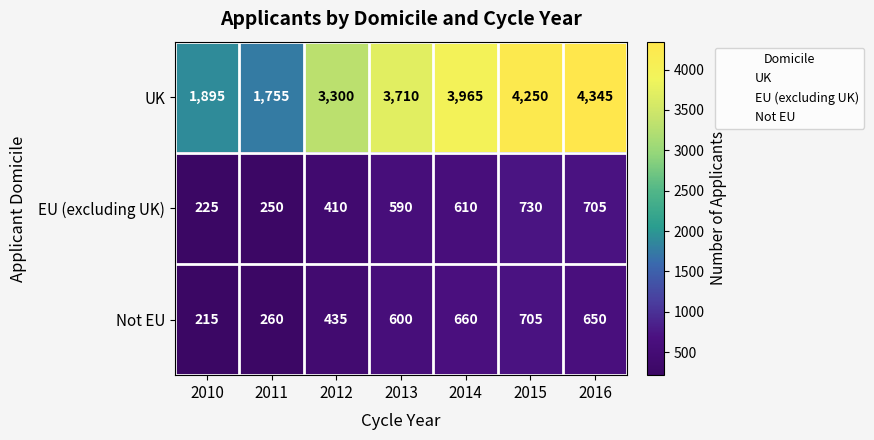

What is the difference between the second highest and second lowest values in the EU (excluding UK) series?

455